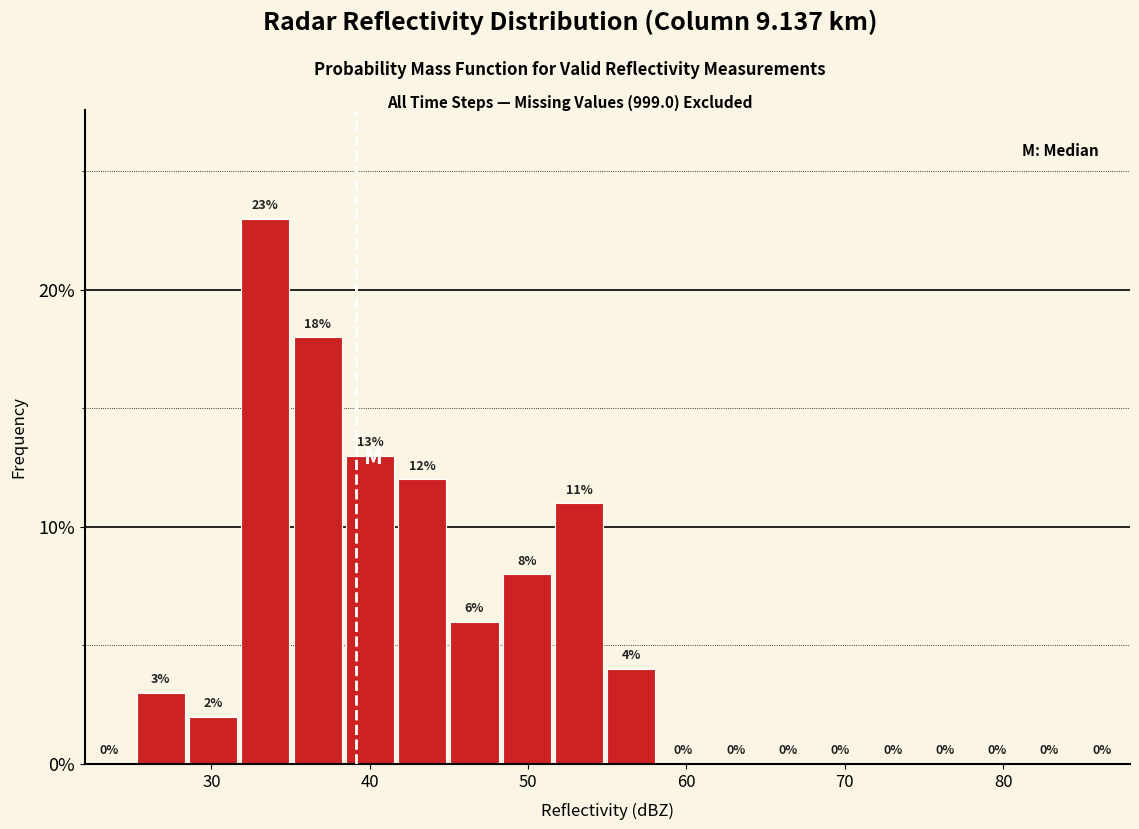

Around what value on the x-axis is the tallest bar? Give the approximate position of its centre, as read against the axis.

33